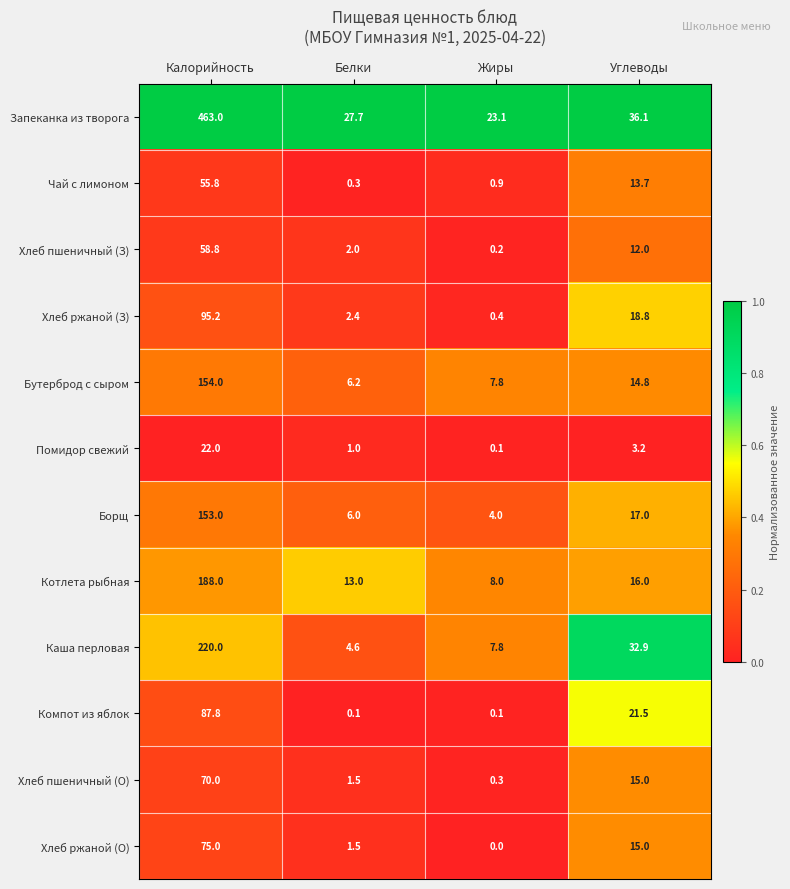

At which category does the chart reach its peak across all series?

Калорийность